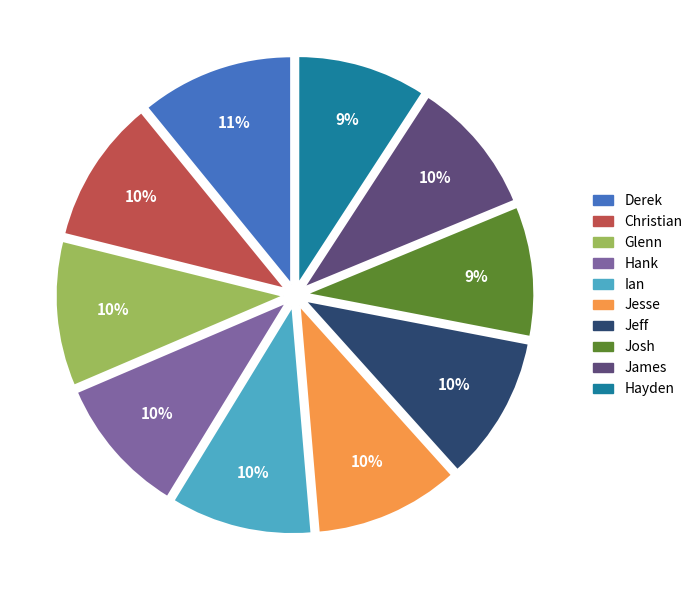

To the nearest percent, what is the combined percentage of Hank and Jesse?

20%